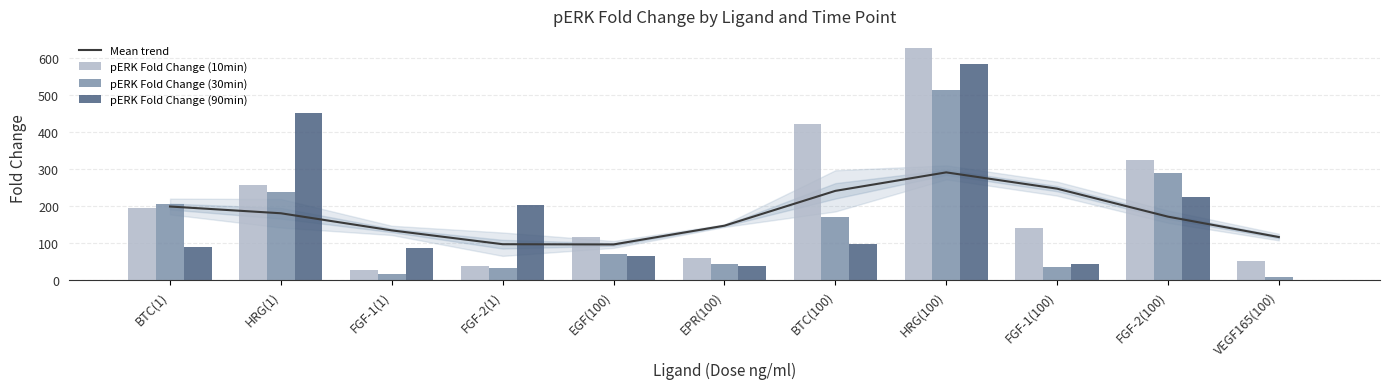

What is the label of the 5th bar from the right?

BTC(100)